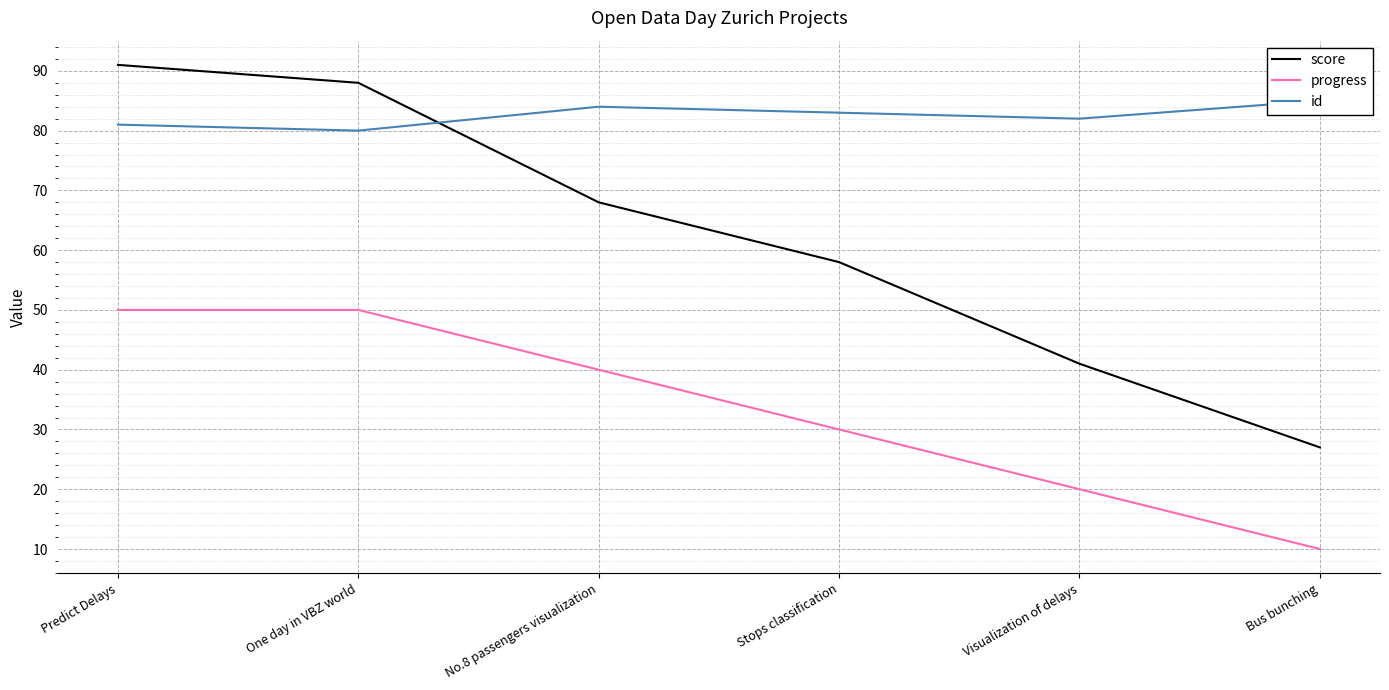

What is the maximum value shown in the chart?

91